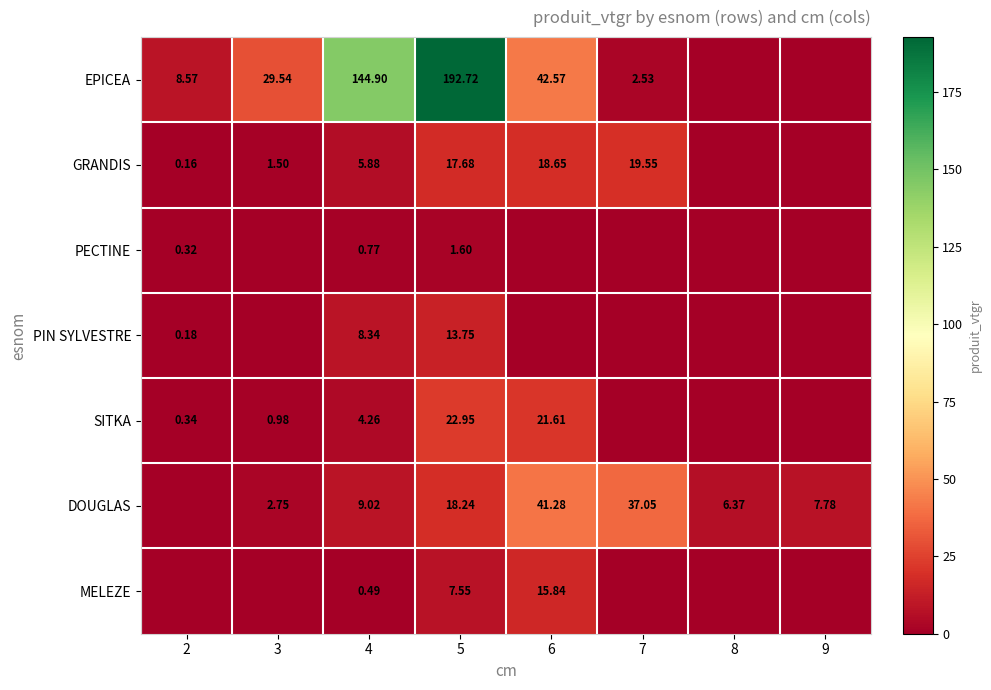

What is the difference between the MELEZE values at 4 and 5?

7.1